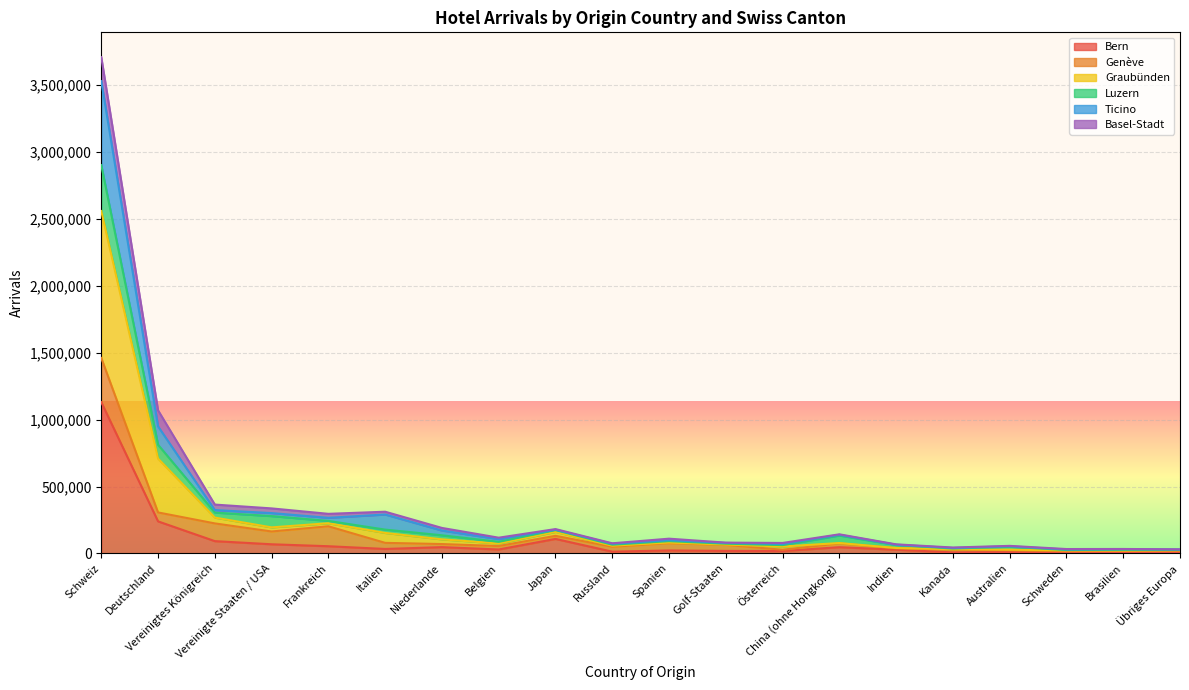

Which category has the highest value in the Bern series?

Schweiz